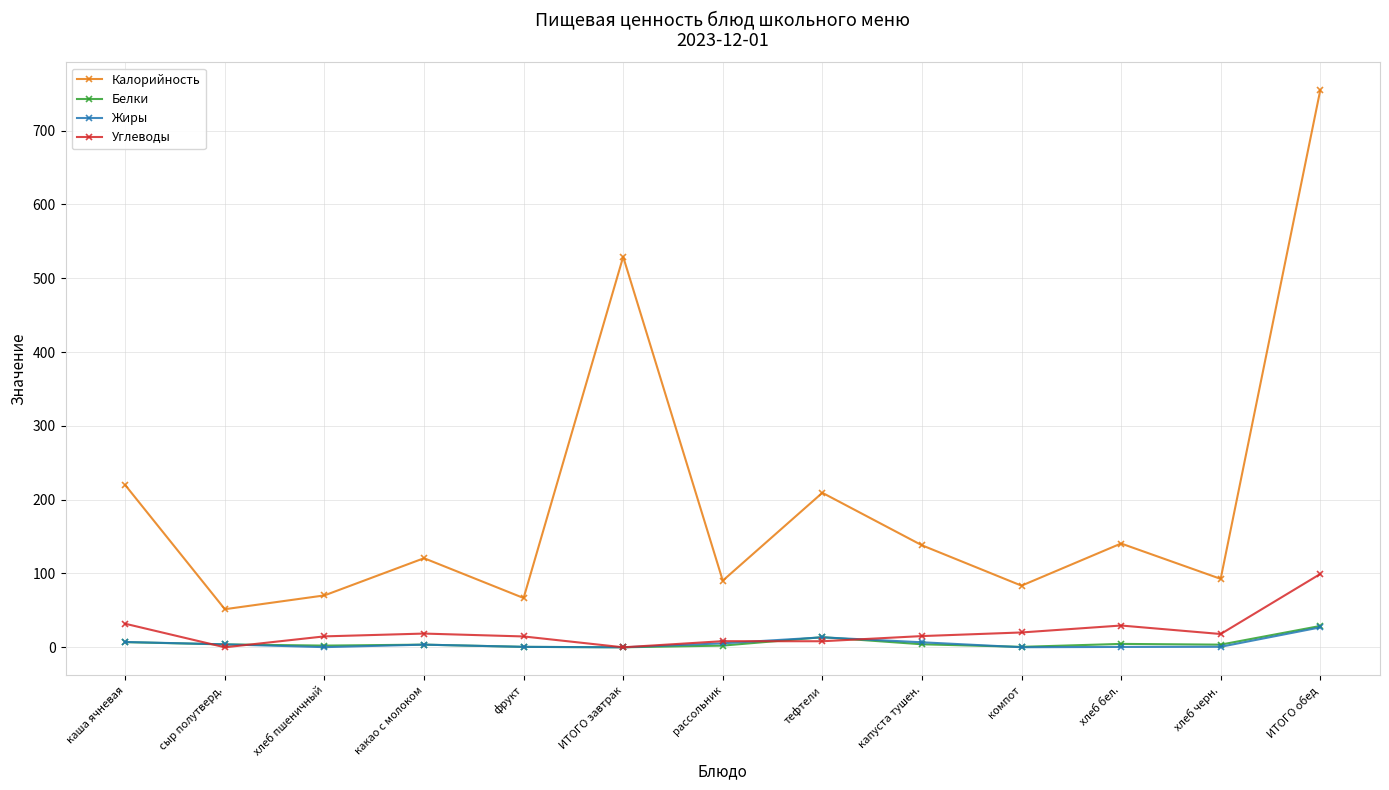

What is the label of the 3rd point from the right?

хлеб бел.